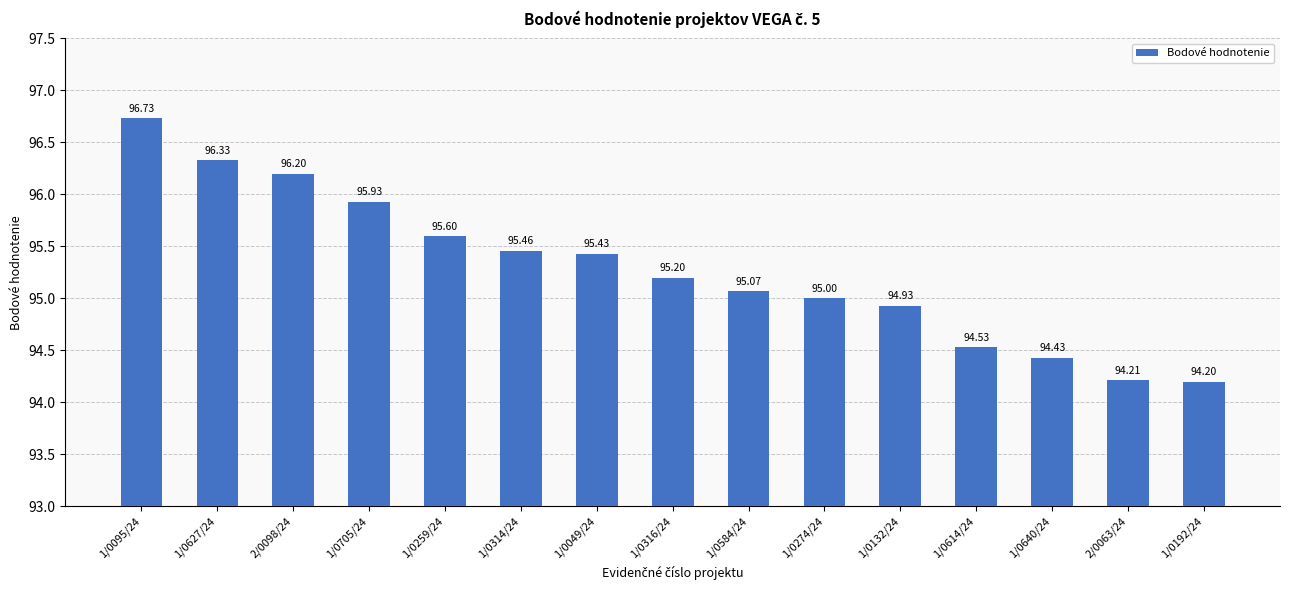

What is the label of the 3rd bar from the left?

2/0098/24